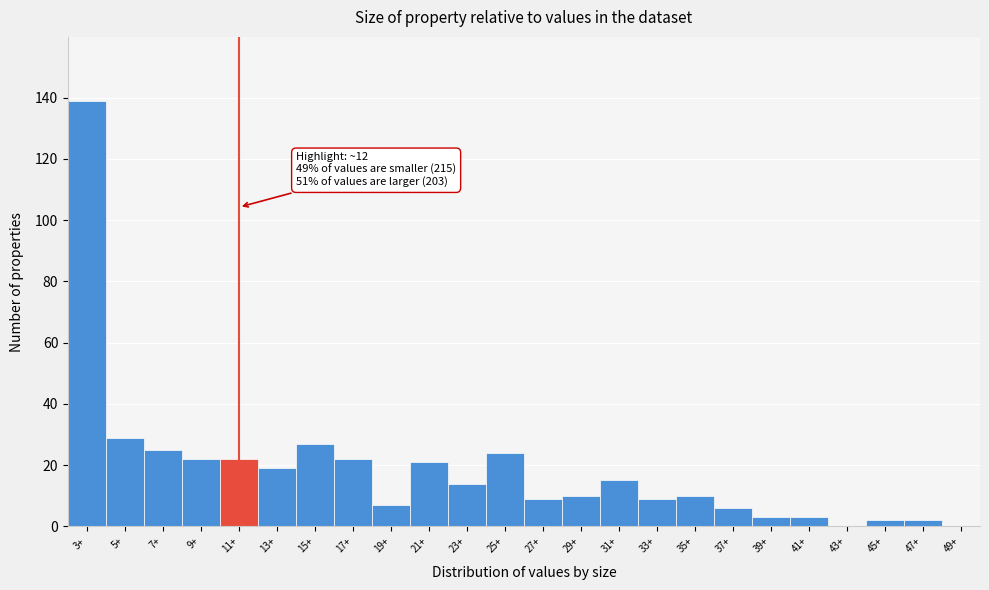

Reading right to left, what are all the values shown in this chart?

49+=0	47+=2	45+=2	43+=0	41+=3	39+=3	37+=6	35+=10	33+=9	31+=15	29+=10	27+=9	25+=24	23+=14	21+=21	19+=7	17+=22	15+=27	13+=19	11+=22	9+=22	7+=25	5+=29	3+=139